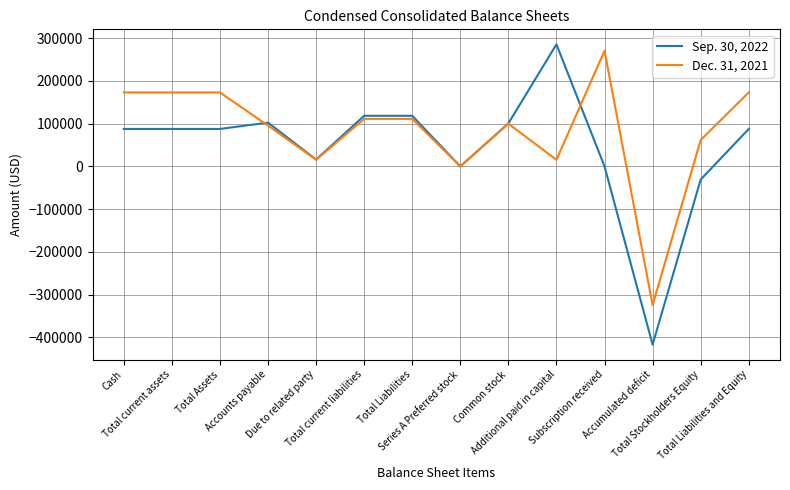

Is the value of Sep. 30, 2022 at Total Liabilities and Equity greater than the value of Dec. 31, 2021 at Due to related party?

Yes